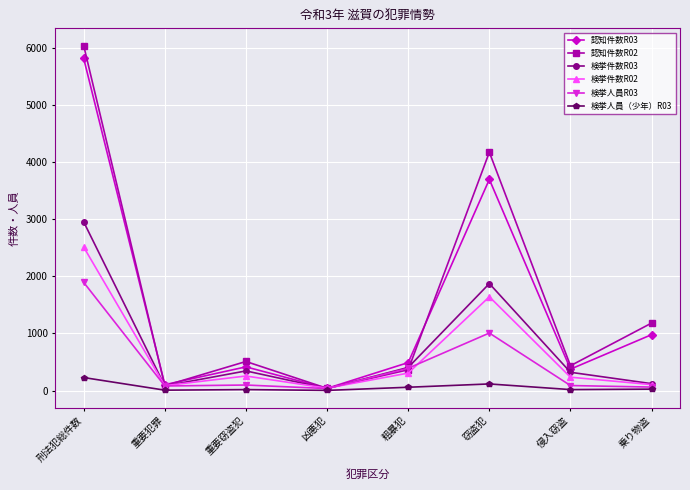

What value does the 検挙人員（少年）R03 series have at 粗暴犯, to the nearest 5?

55